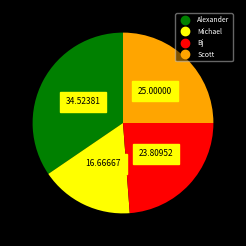

Which slice is the smallest?

Michael